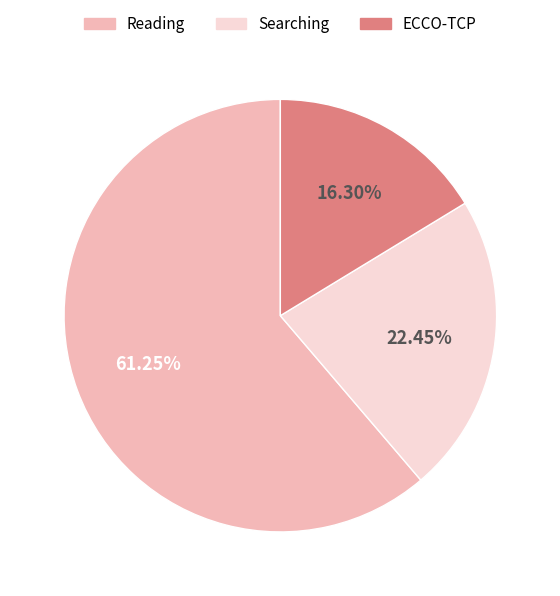

Does Reading represent more than half of the total?

Yes